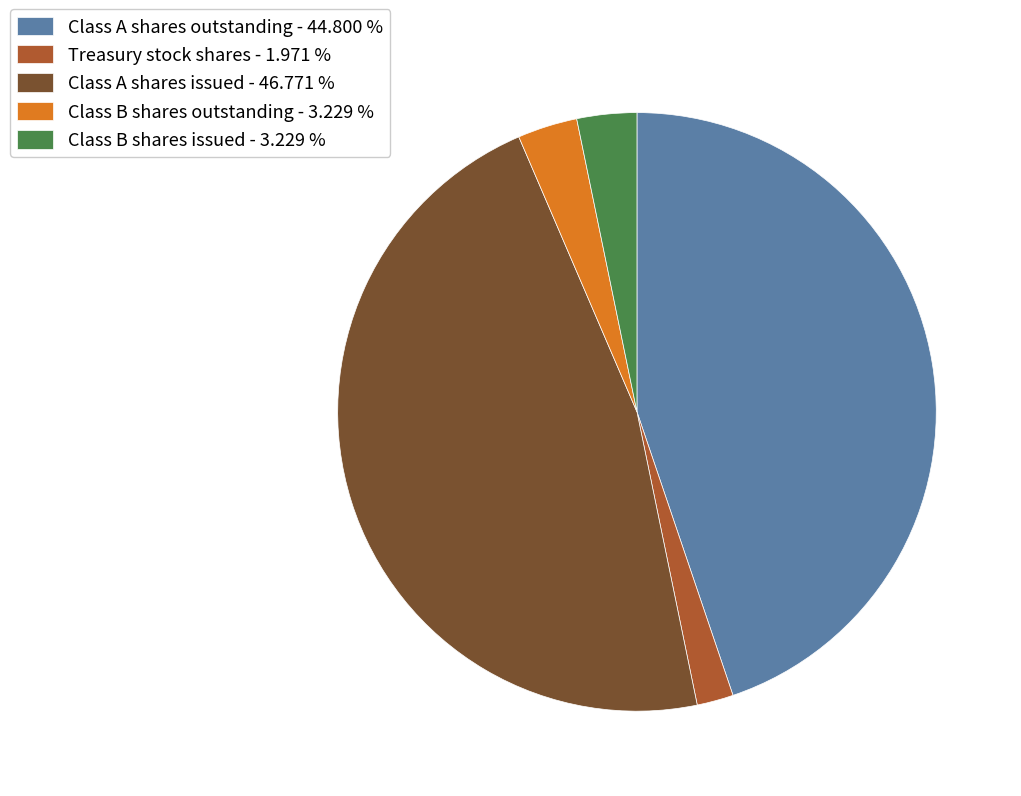

The Class B shares issued slice represents 9% of the pie. True or false?

False